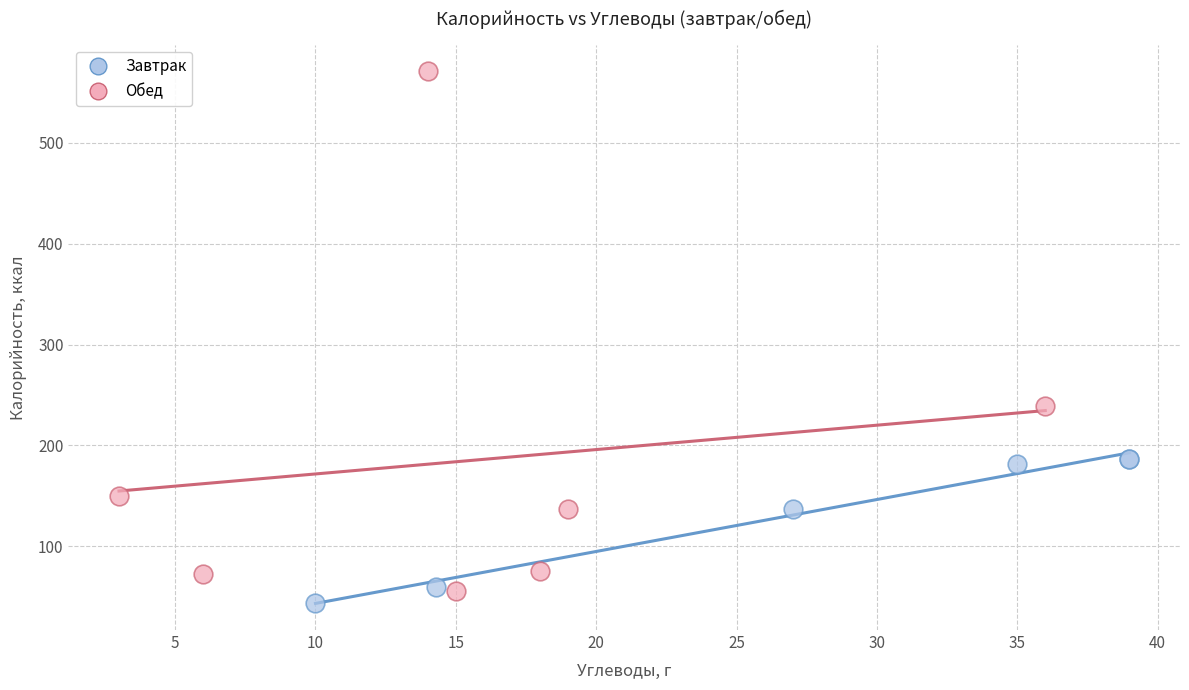

Which series reaches the maximum Y coordinate?

Обед